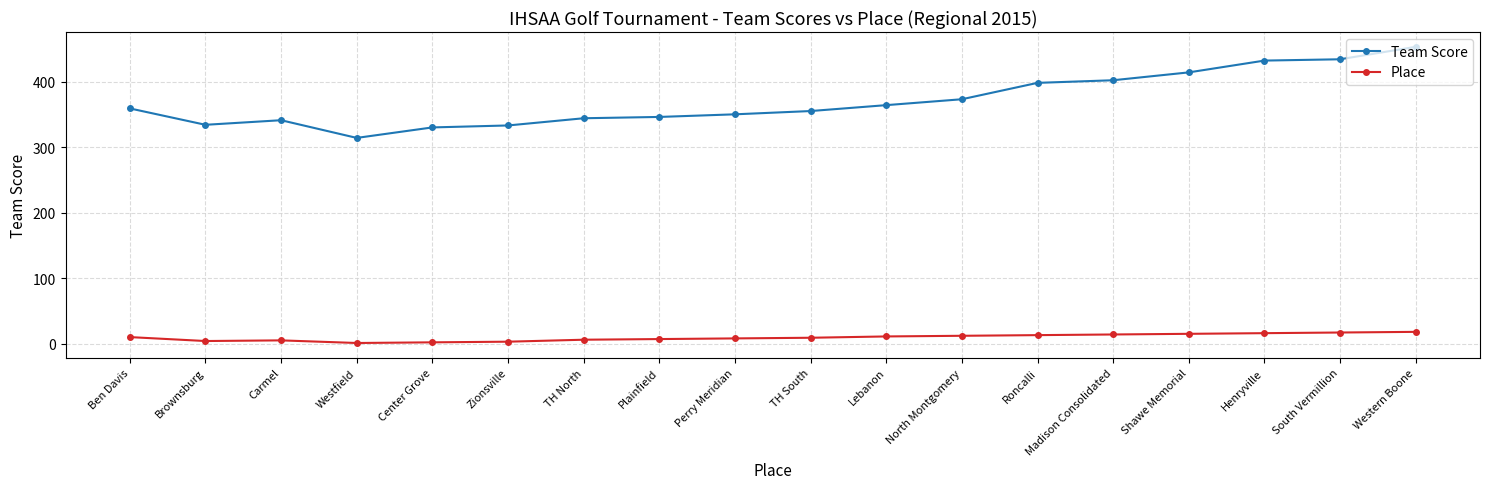

What is the difference between the highest and lowest values at Carmel?

336